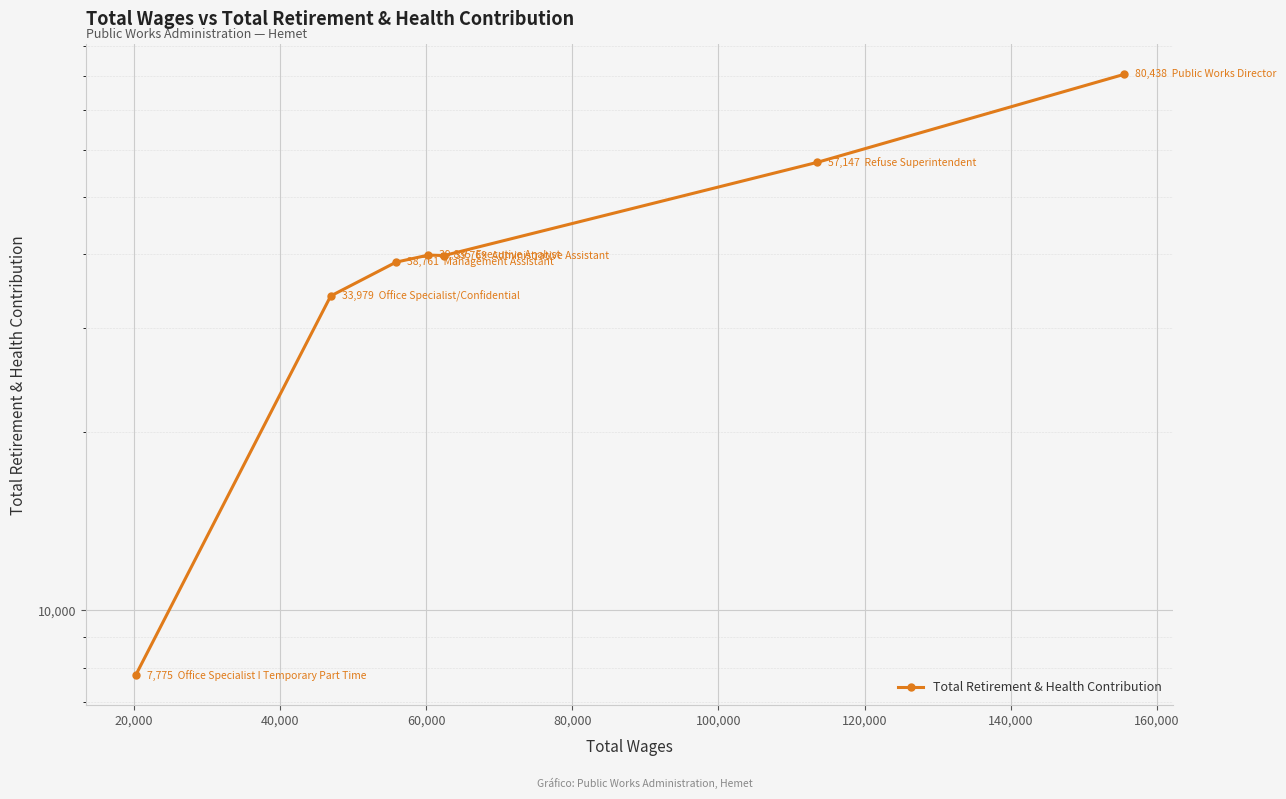

What is the average value?

42529